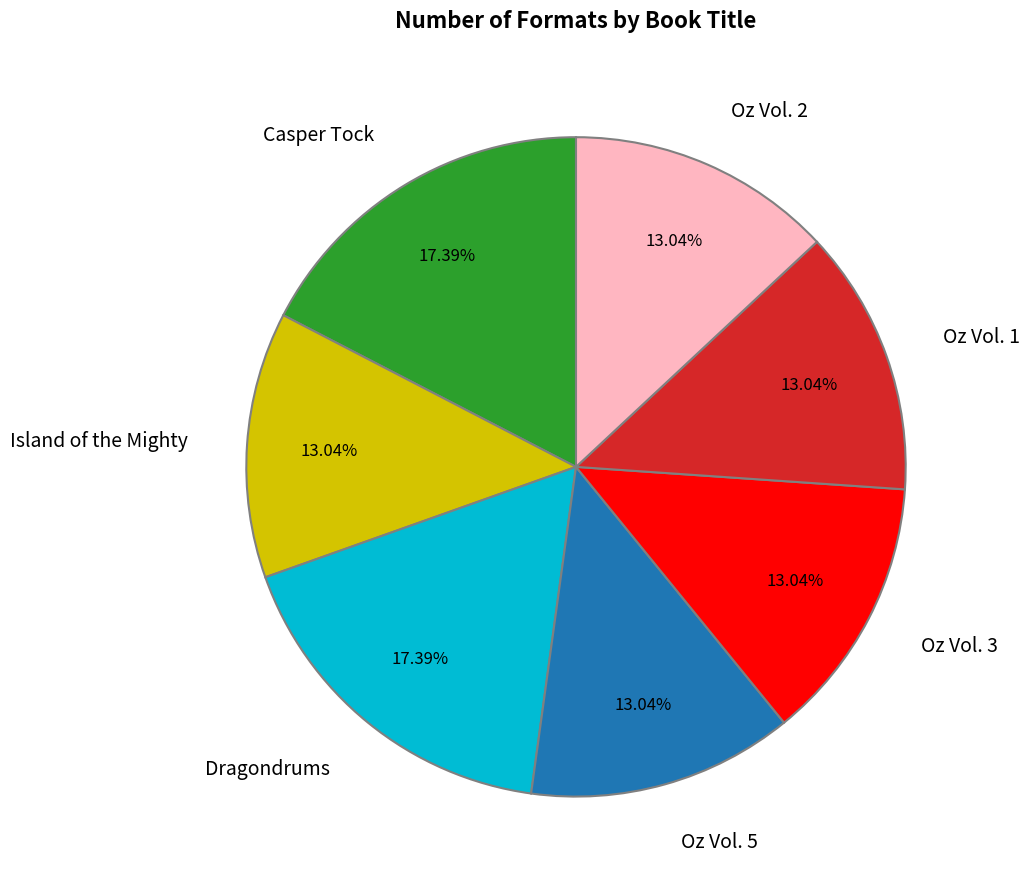

Does any single category account for the majority?

No